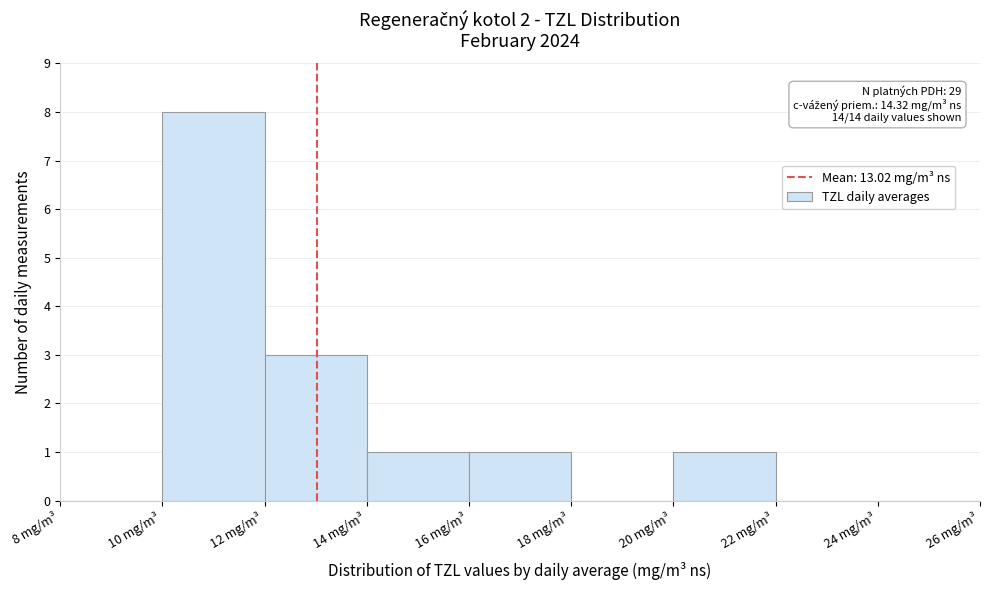

Which range on the x-axis has the tallest bar?

10 to 12